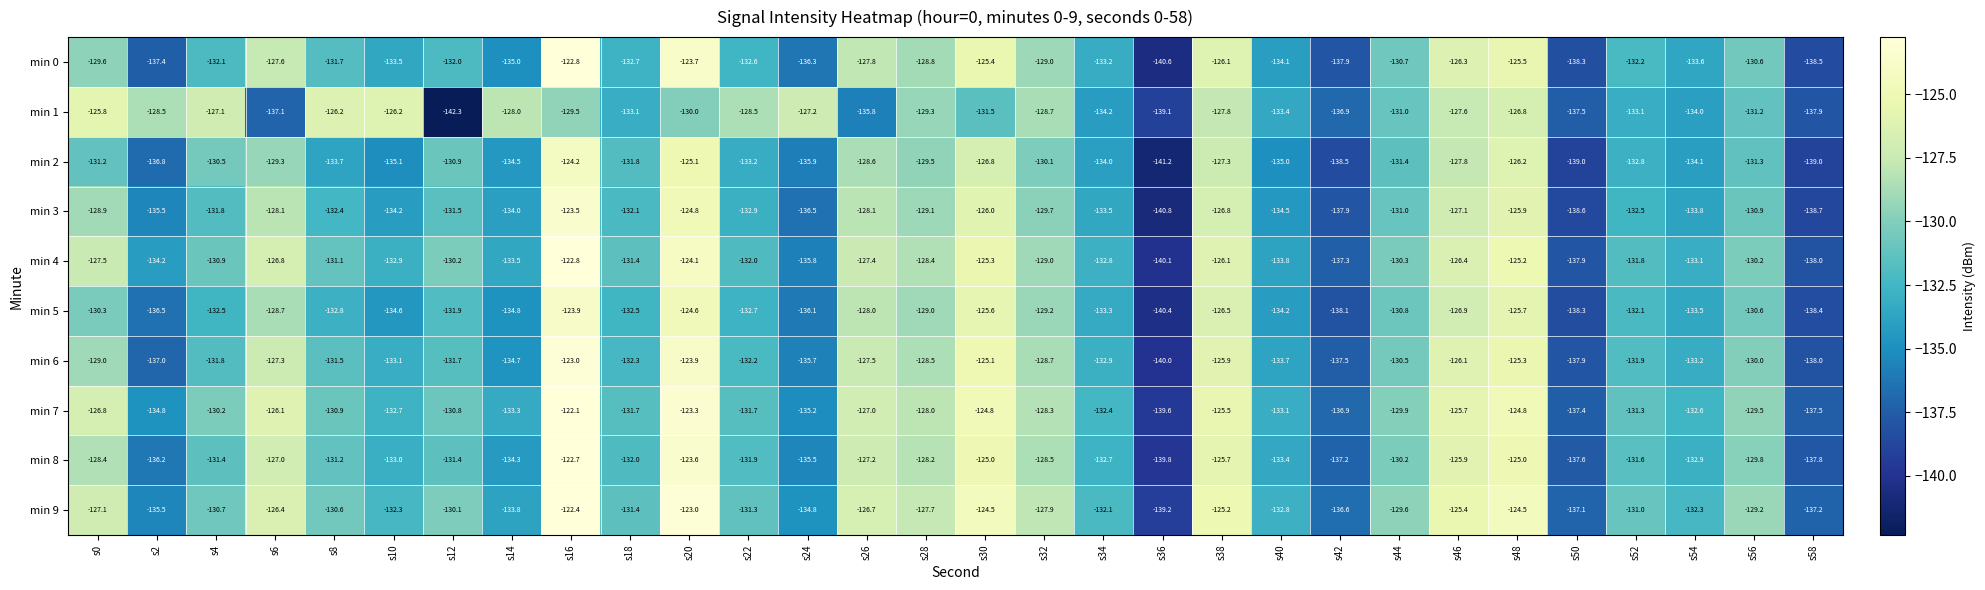

What is the spread (max minus min) of values at s44?

1.8